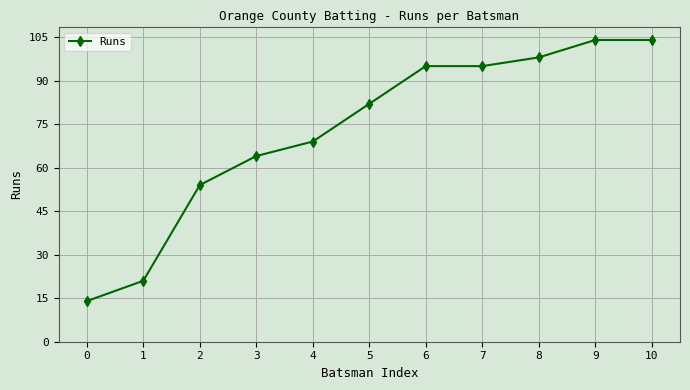

What is the smallest value displayed?

14